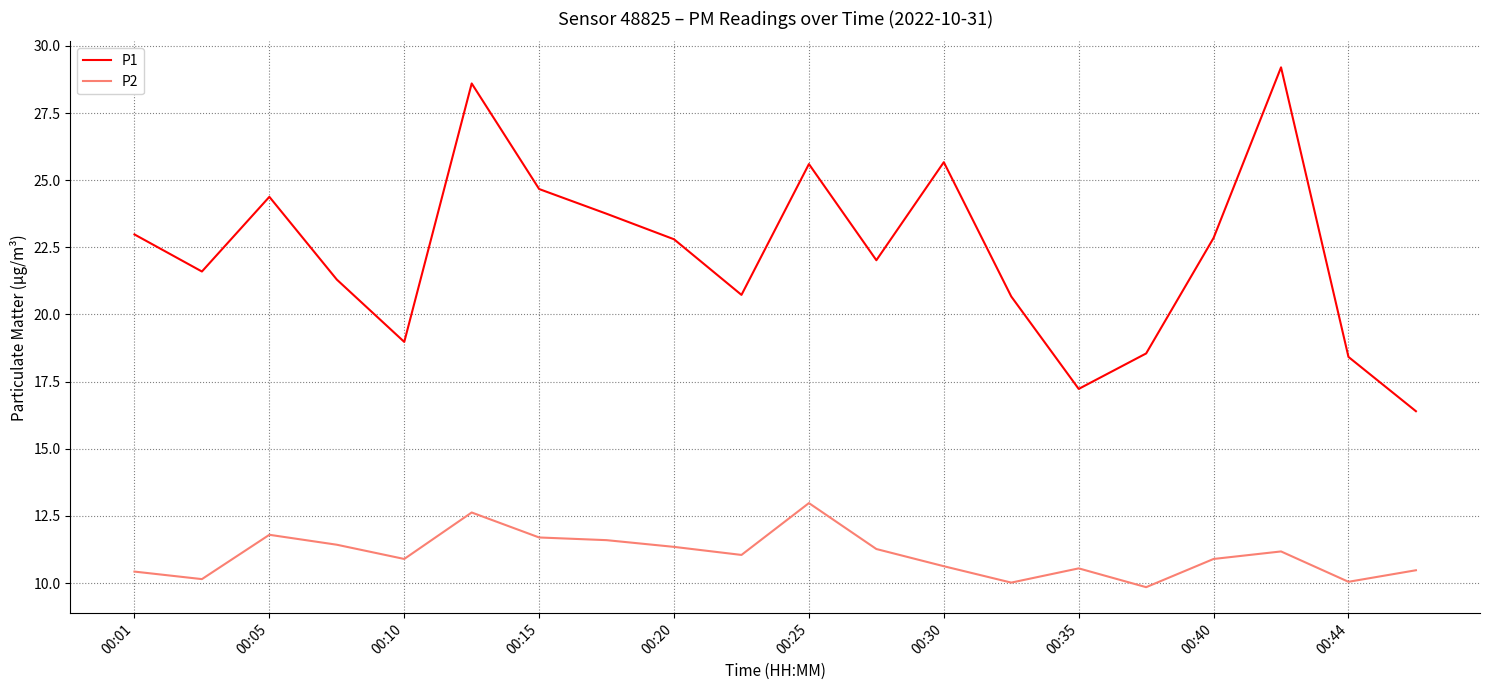

Which series has the widest spread of values?

P1